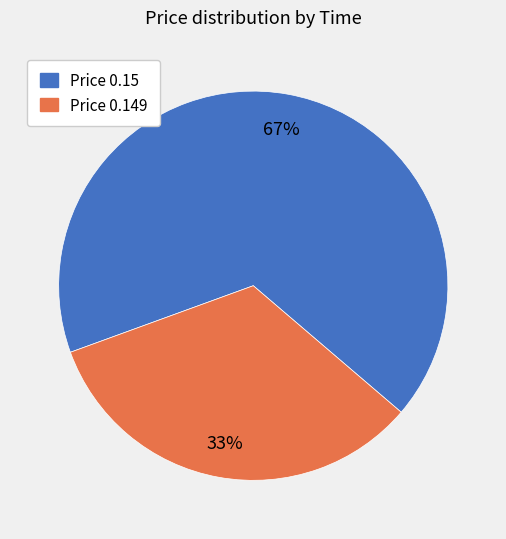

To the nearest percent, what is the average slice percentage?

50%